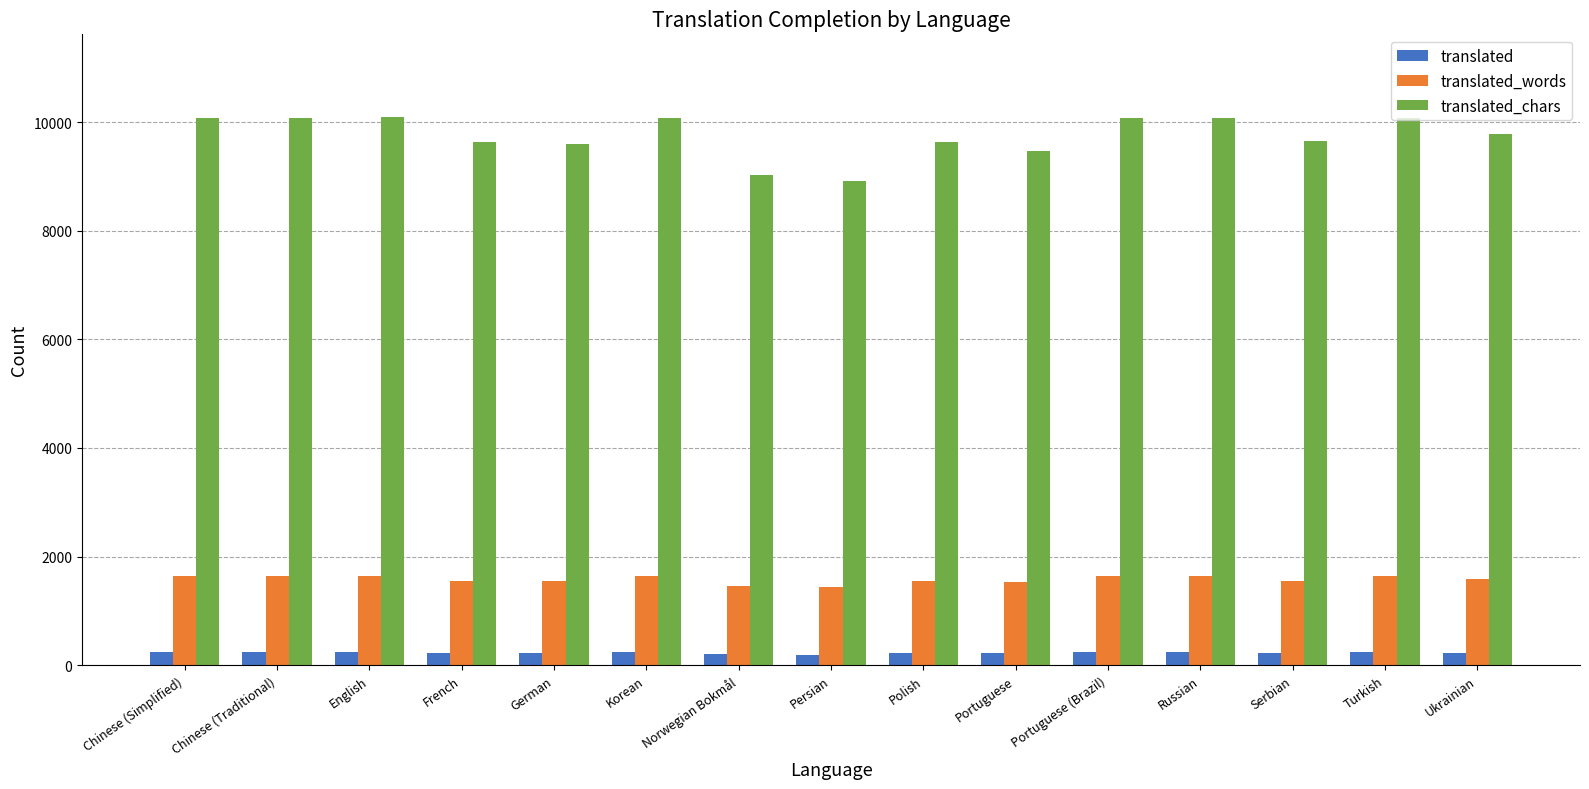

How many series are shown in this chart?

3